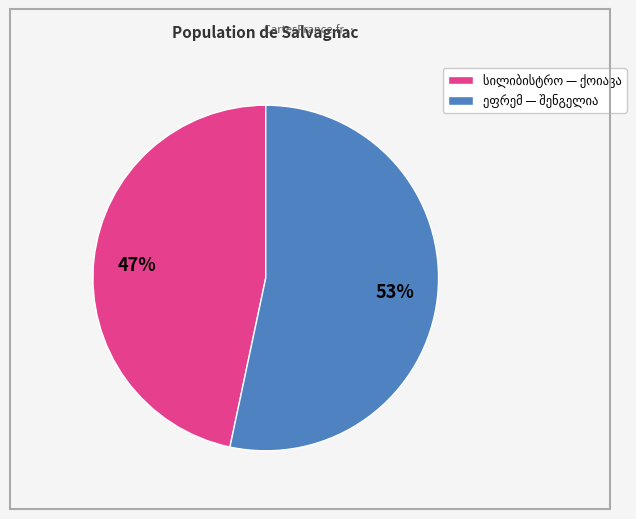

Is there any slice that represents more than half of the pie?

Yes